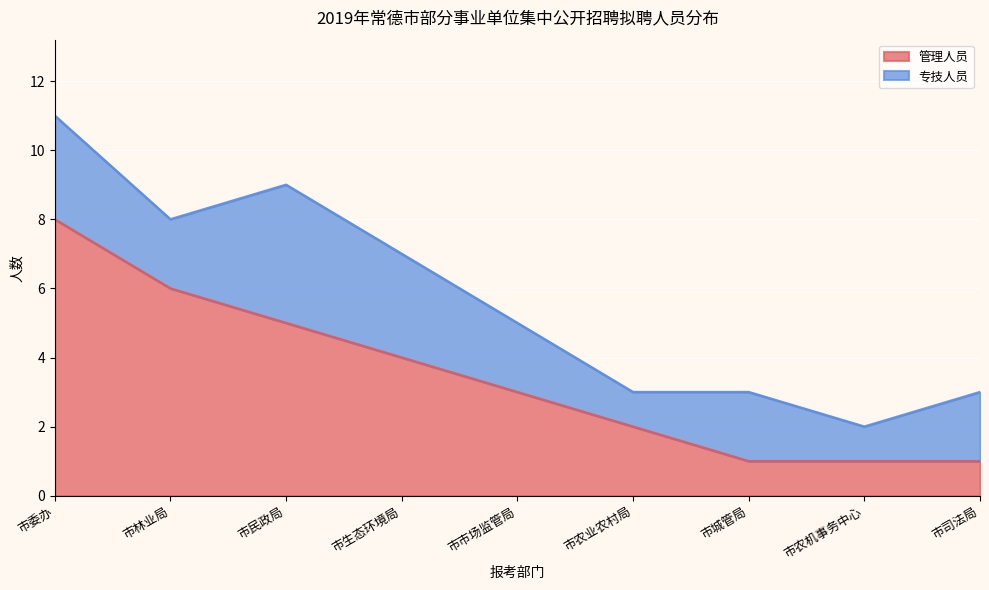

What is the greatest value displayed?

8